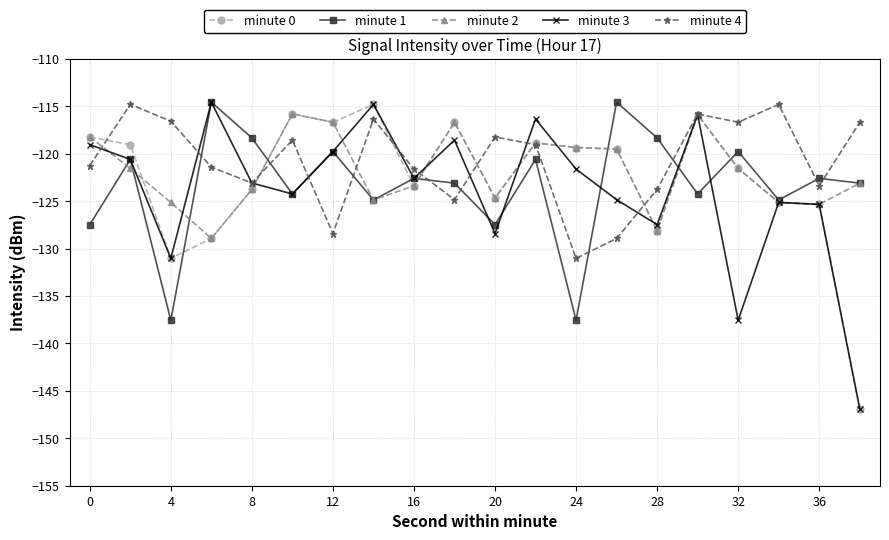

Which series has the largest total across all categories?

minute 4